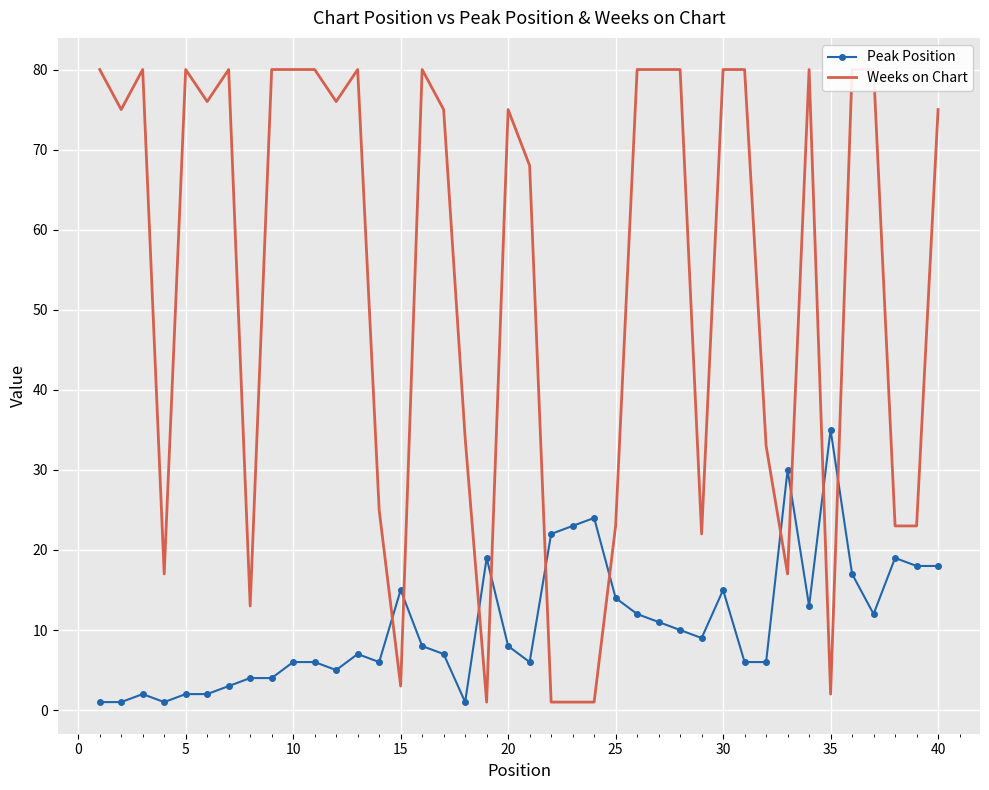

The value of Peak Position at 25 is 23. True or false?

False